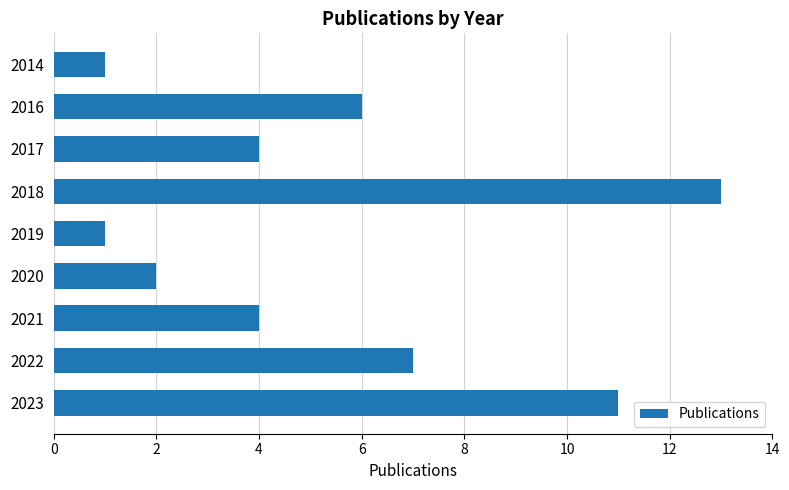

What is the change in value from 2014 to 2021?

+3